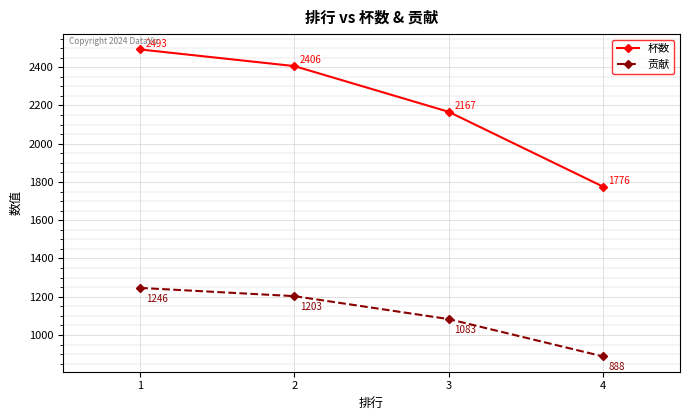

The 贡献 series shows 1434 at 3. True or false?

False